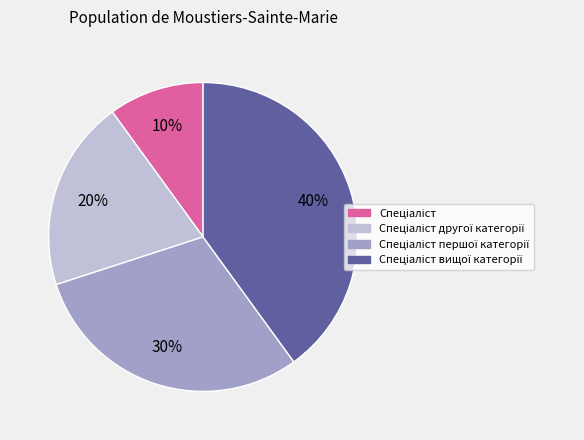

To the nearest percent, what is the difference between the largest and smallest slice percentages?

30%